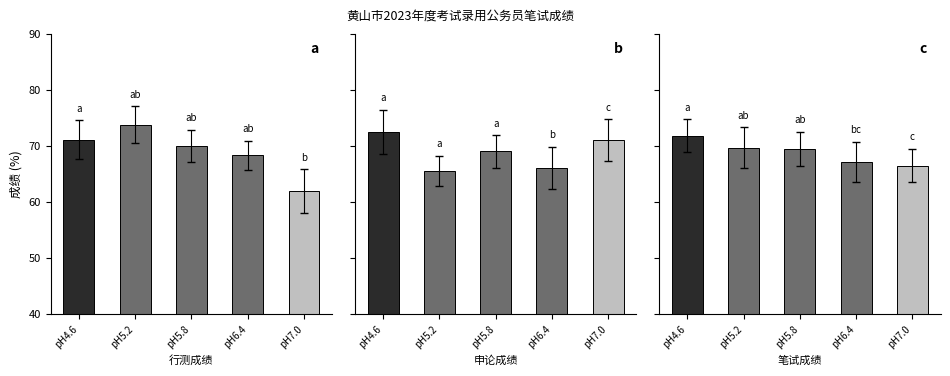

Which category has the lowest value across all series?

pH7.0